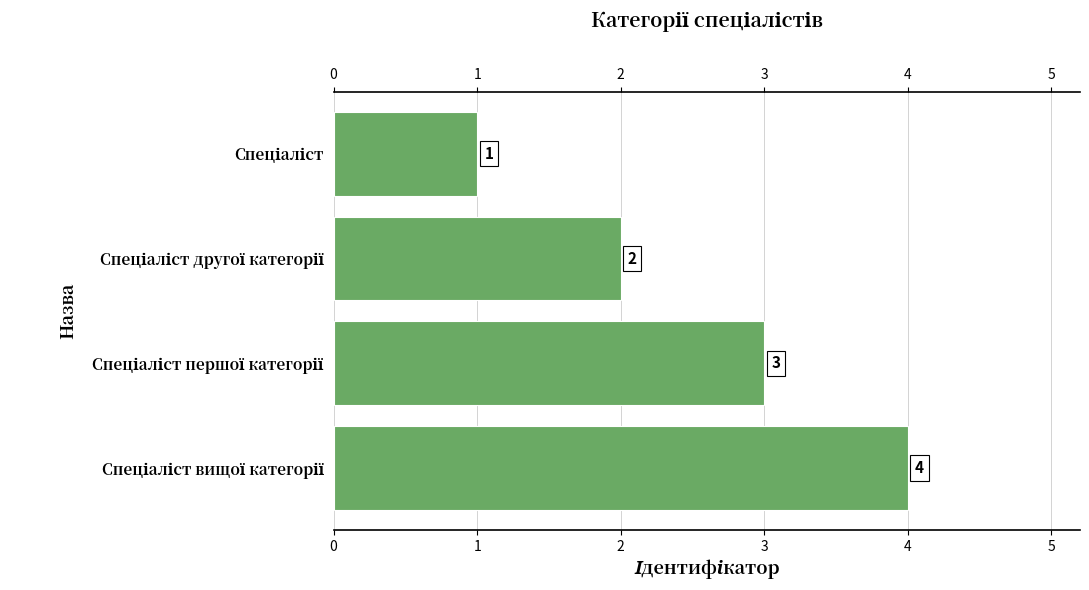

How many data points are less than 3?

2